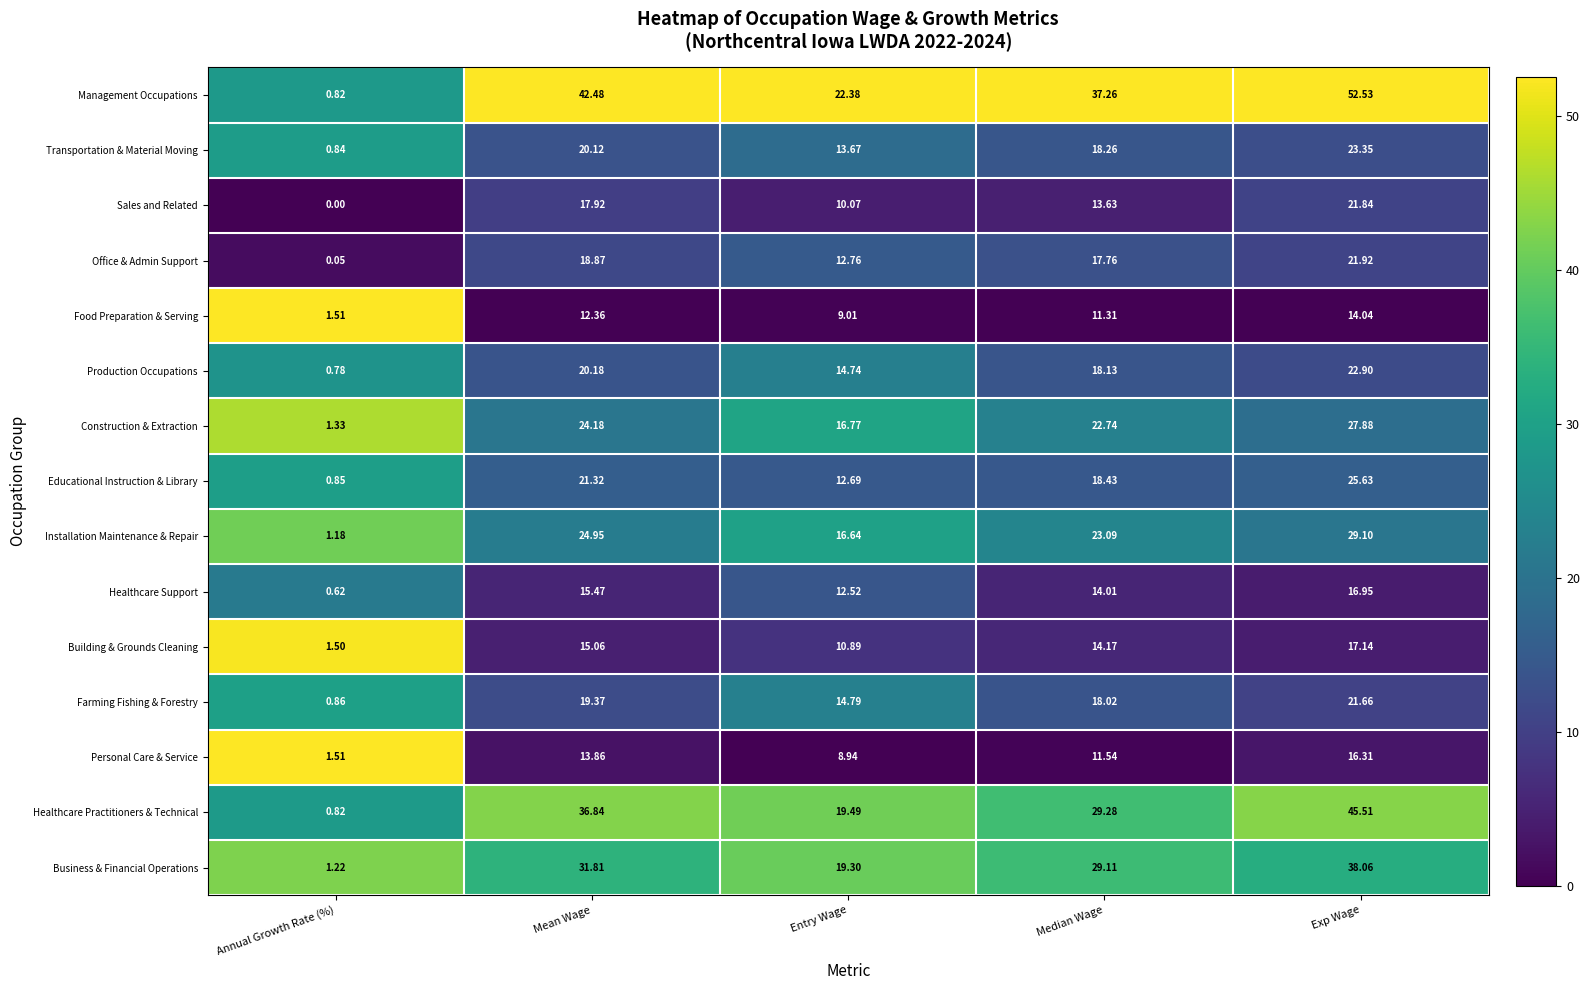

Which label corresponds to the smallest value in the chart?

Annual Growth Rate (%)